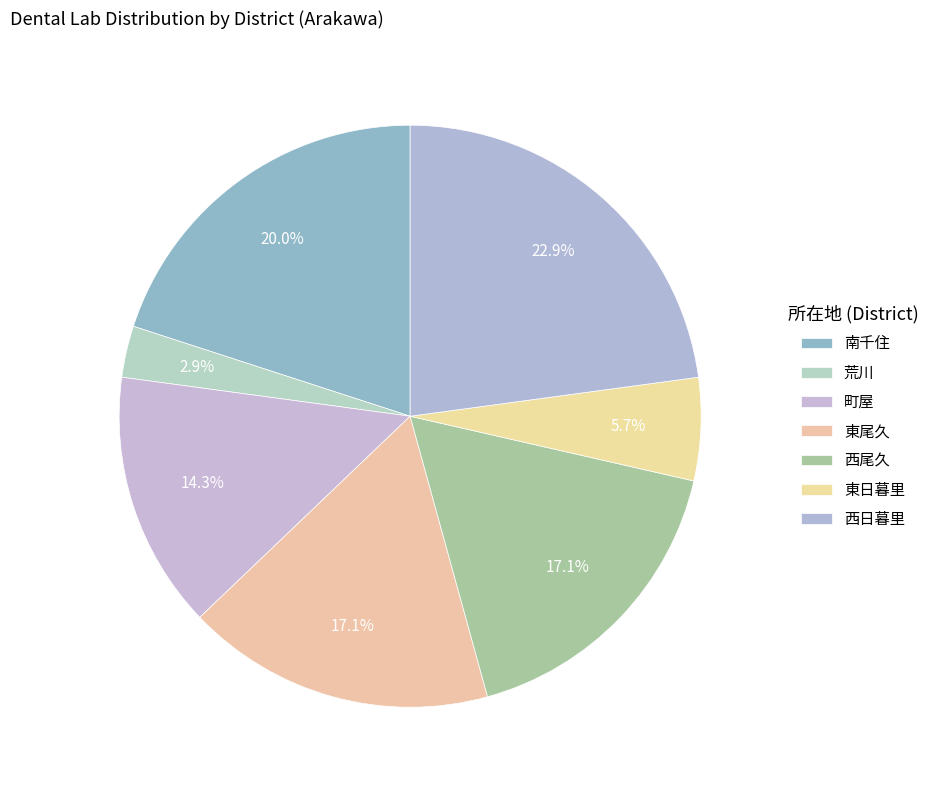

Approximately how many times larger is the value at 町屋 compared to 南千住?

0.7